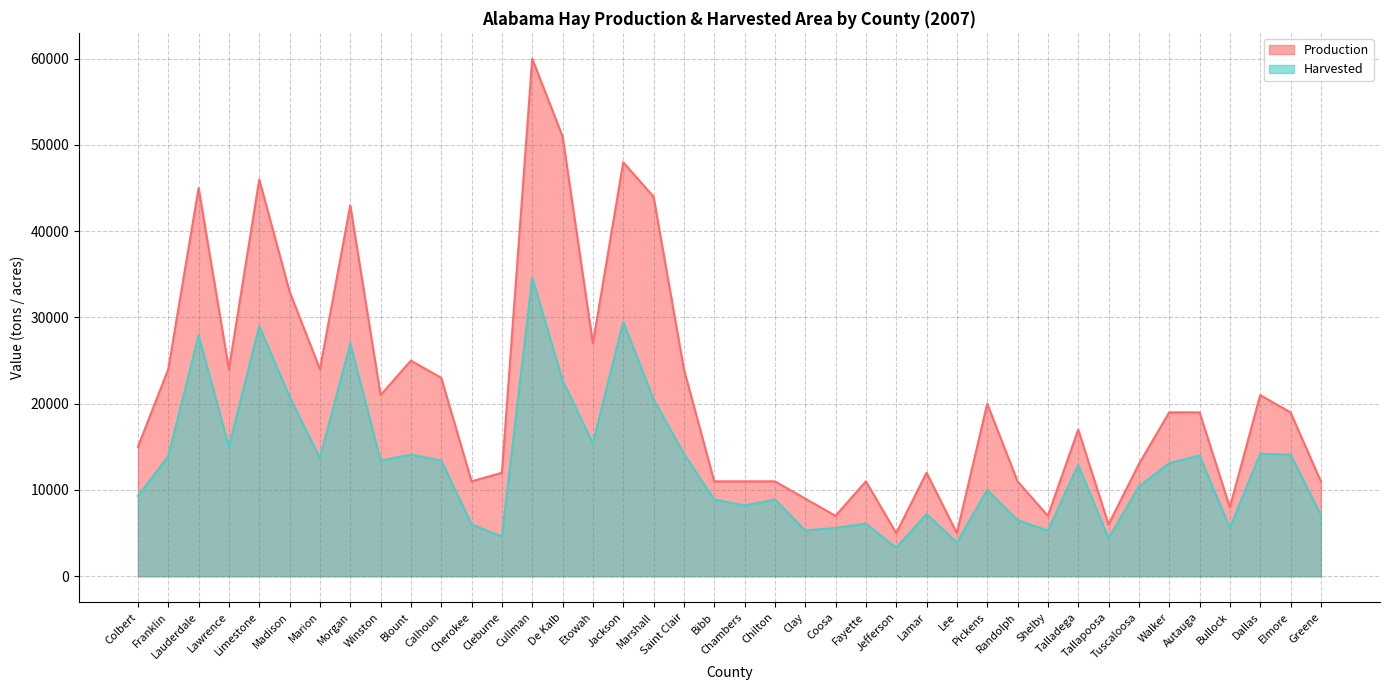

At Talladega, list the series in order from largest to smallest.

Production, Harvested